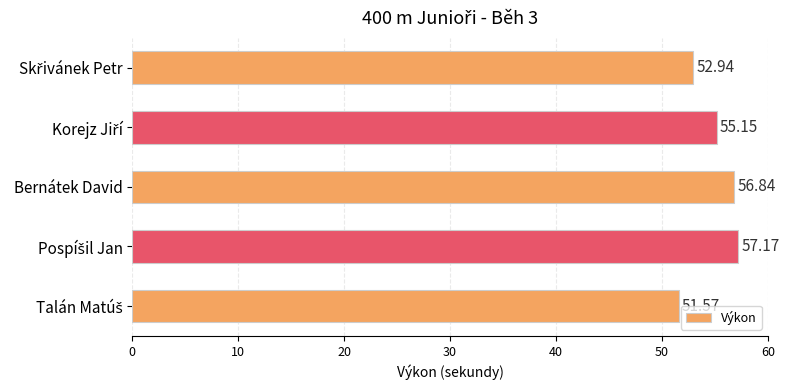

What is the label of the 3rd bar from the top?

Bernátek David